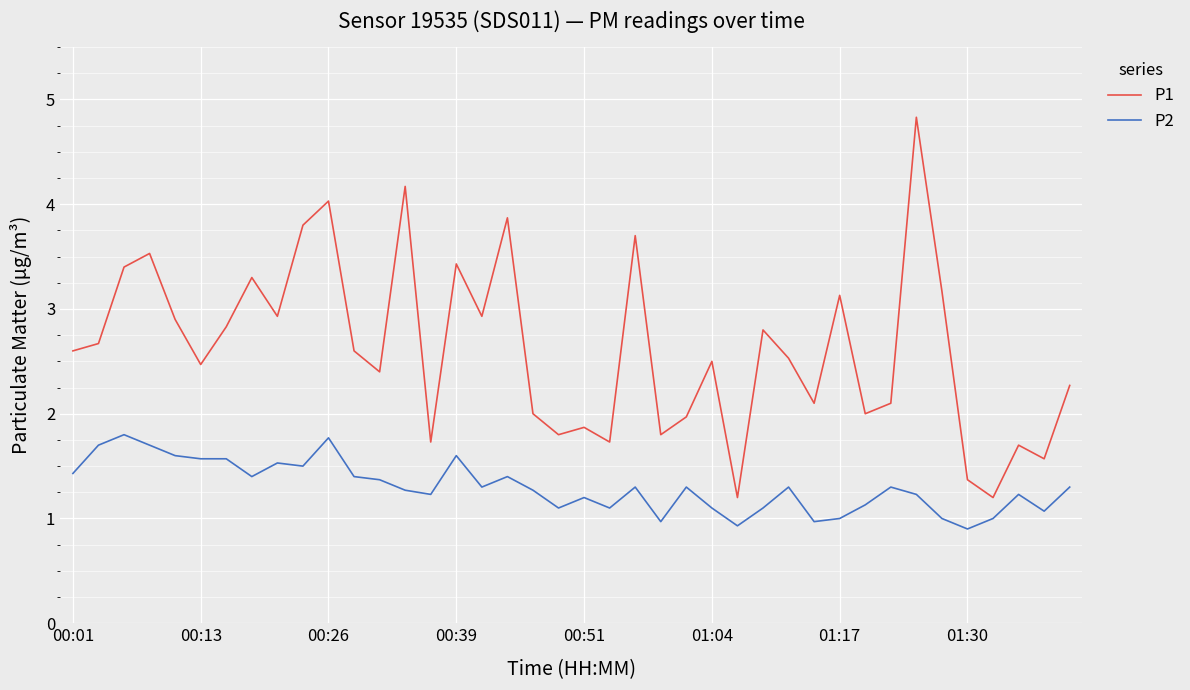

What is the maximum value for P2?

1.8